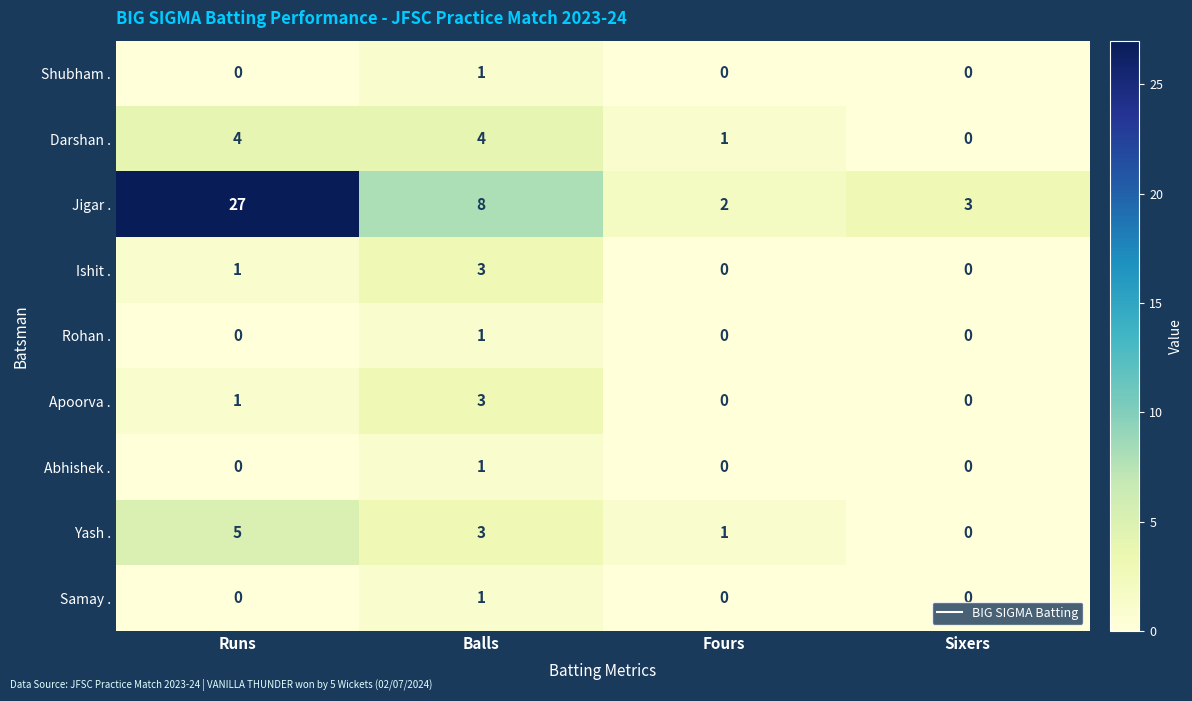

How many data points does each series have?

4